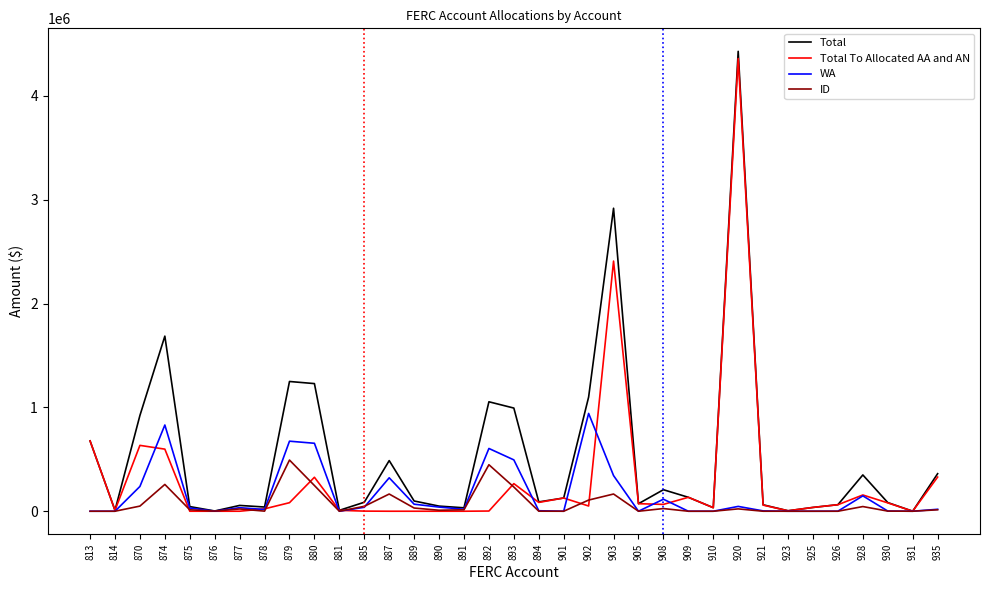

True or false: Total has more than 1 points higher than both neighbors.

True